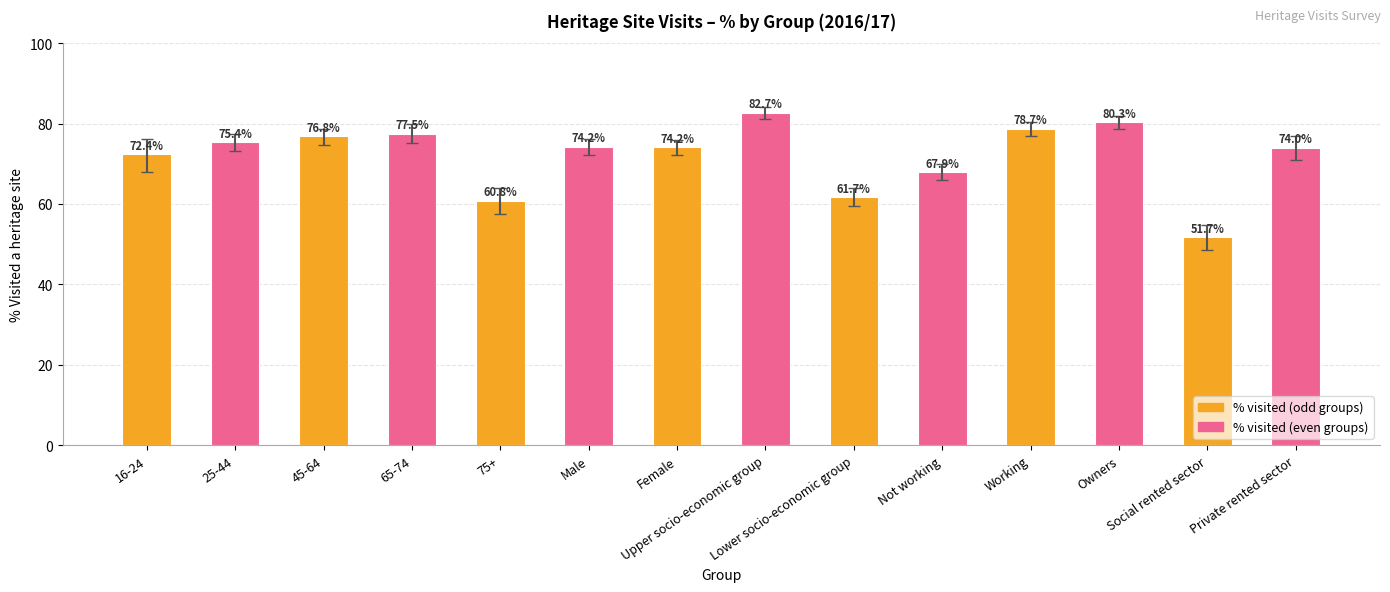

Which label corresponds to the largest value in the chart?

Upper socio-economic group